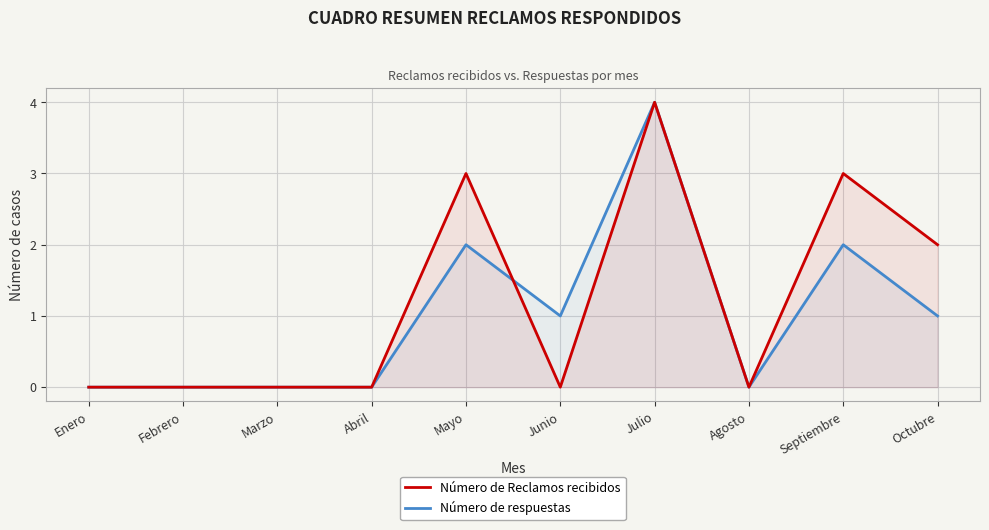

Which series changed the most between Abril and Octubre?

Número de Reclamos recibidos